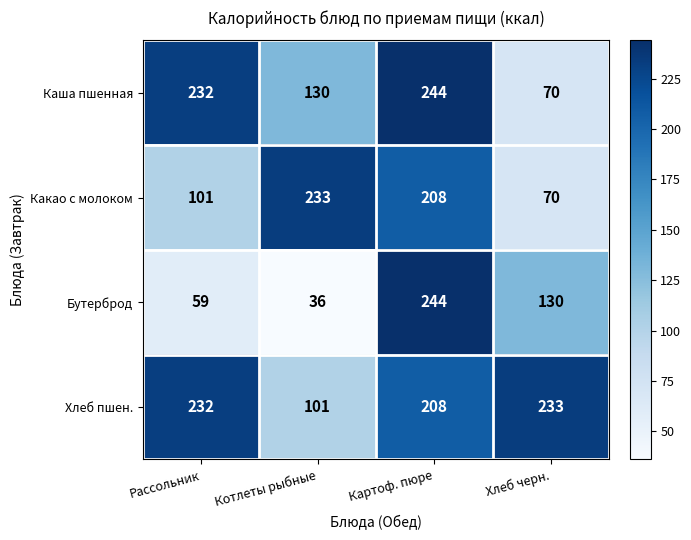

Where is Какао с молоком nearest to the value 151?

Рассольник